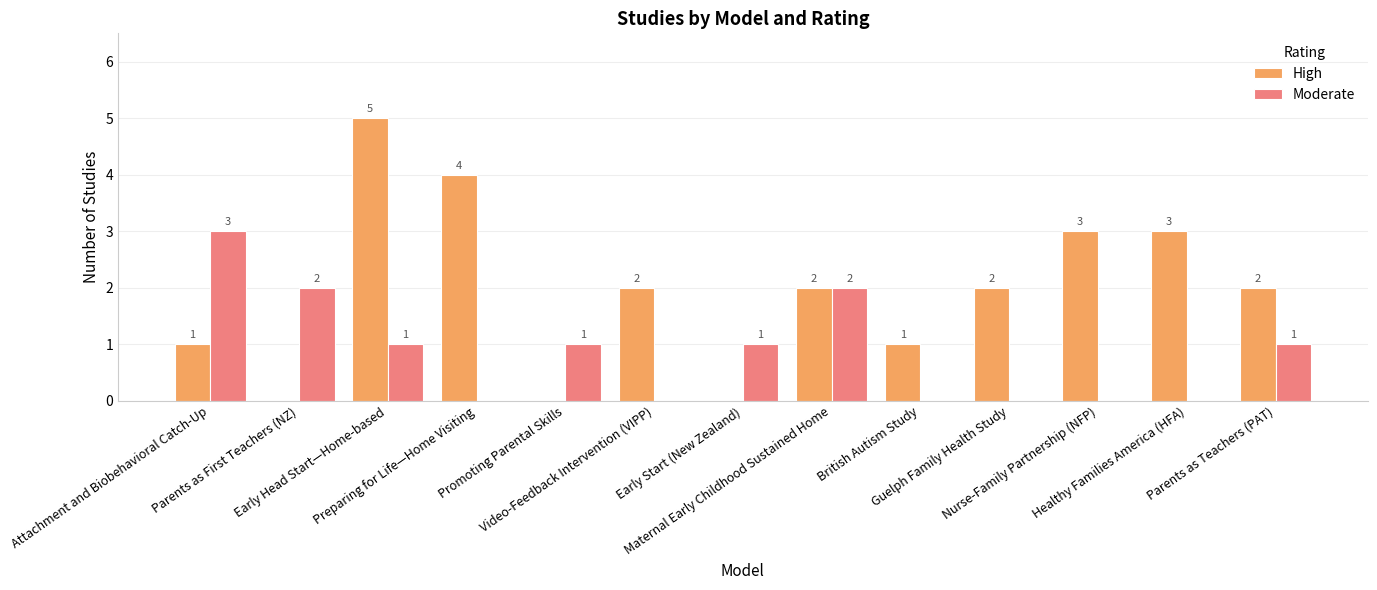

Which series has the largest total across all categories?

High